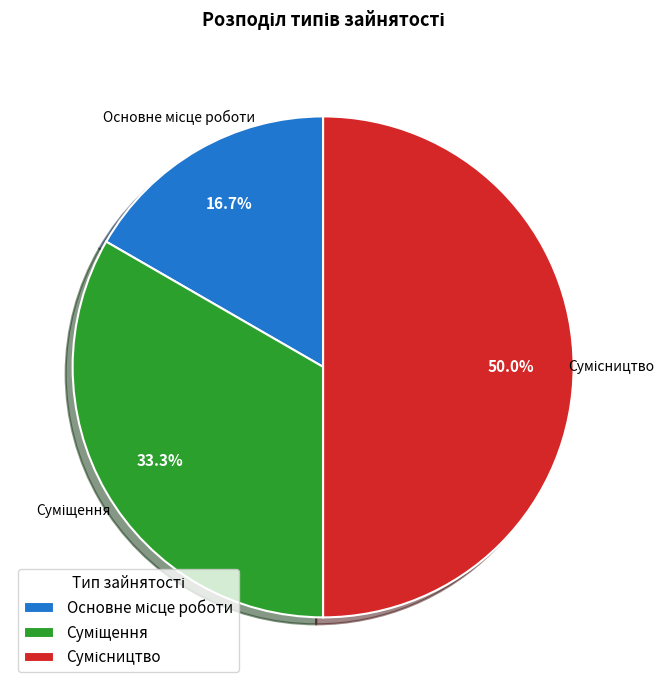

To the nearest percent, what is the difference between the largest and smallest slice percentages?

33%